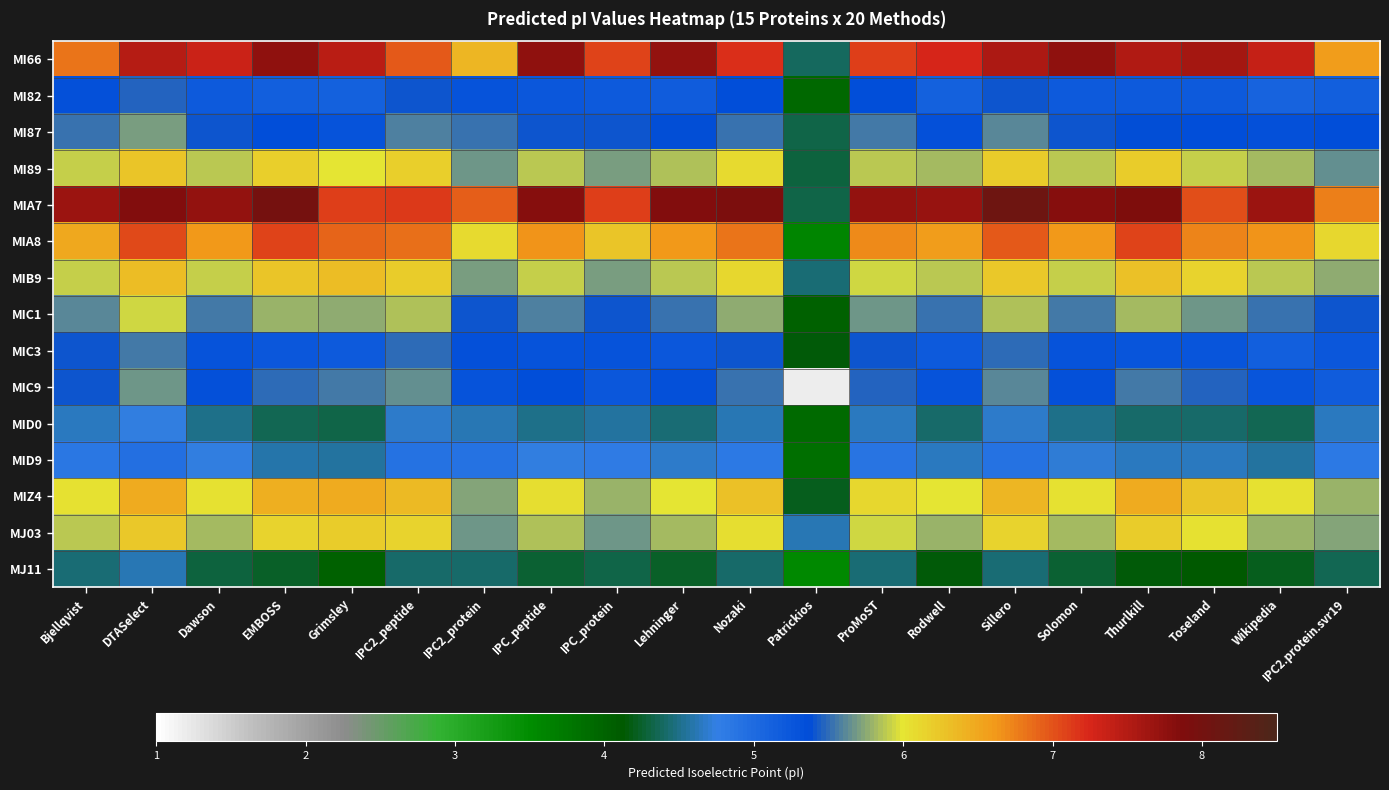

What is the smallest value displayed?

1.2